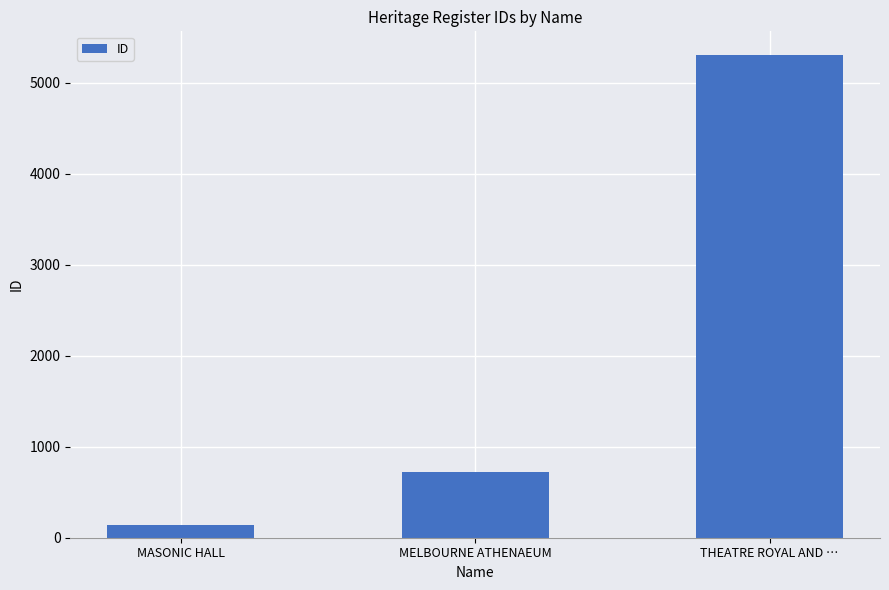

What is the sum of all values?

6169